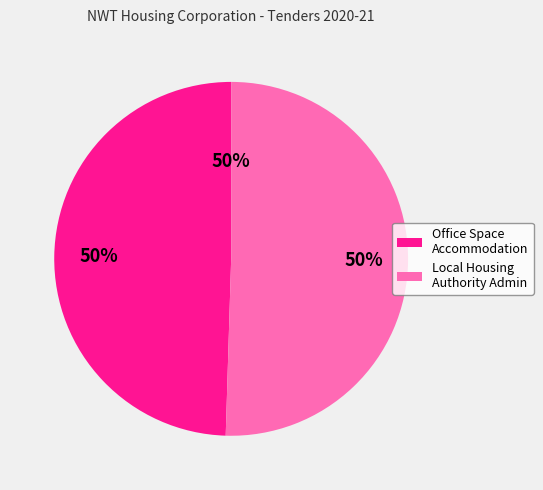

Which slice is the largest?

Local Housing Authority Administration